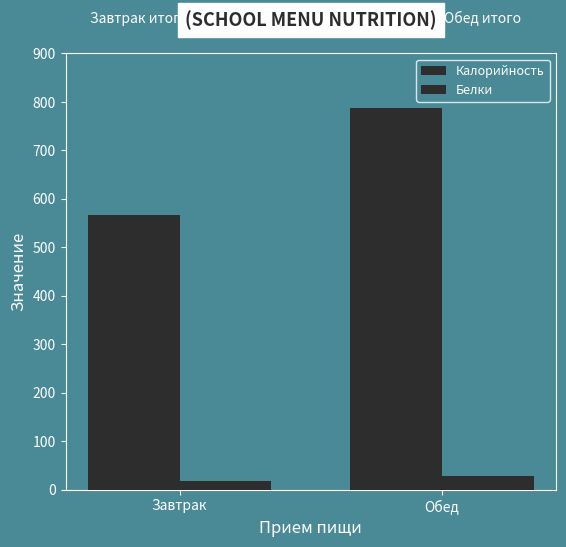

How many values in the Калорийность series exceed 787?

1